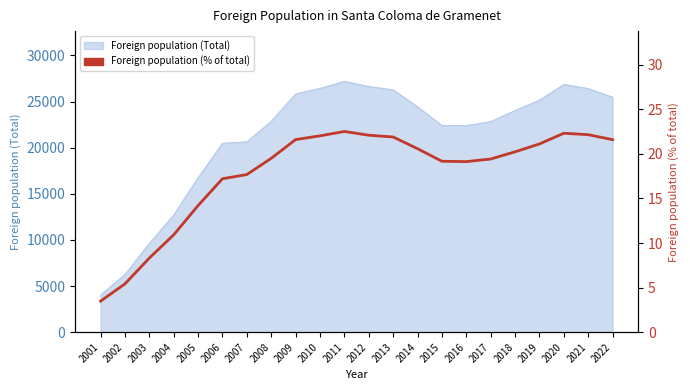

True or false: there are more than 1 points higher than both neighbors.

True